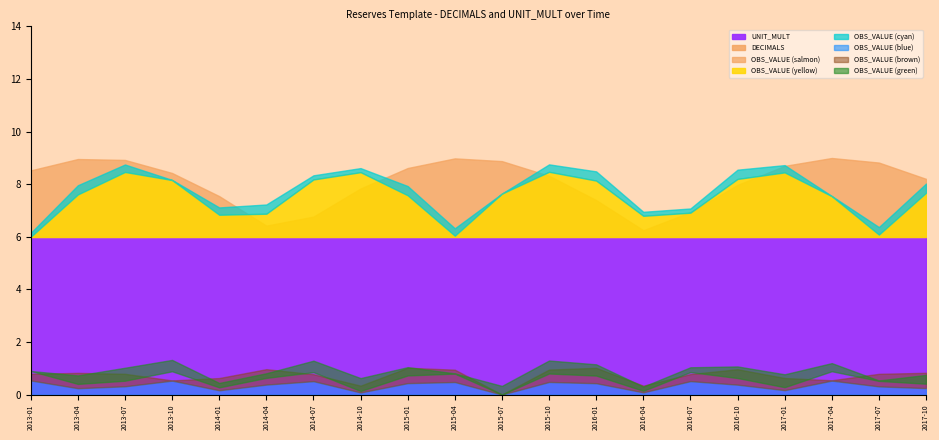

True or false: UNIT_MULT has a value of 6 at 2015-10.

True